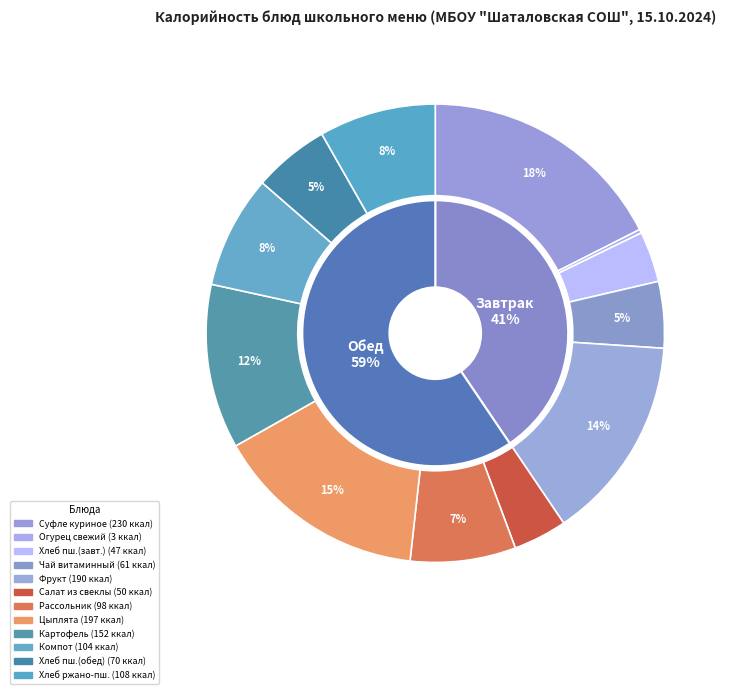

To the nearest percent, what percentage of the pie is Рассольник петербургский (1 блюдо)?

7%